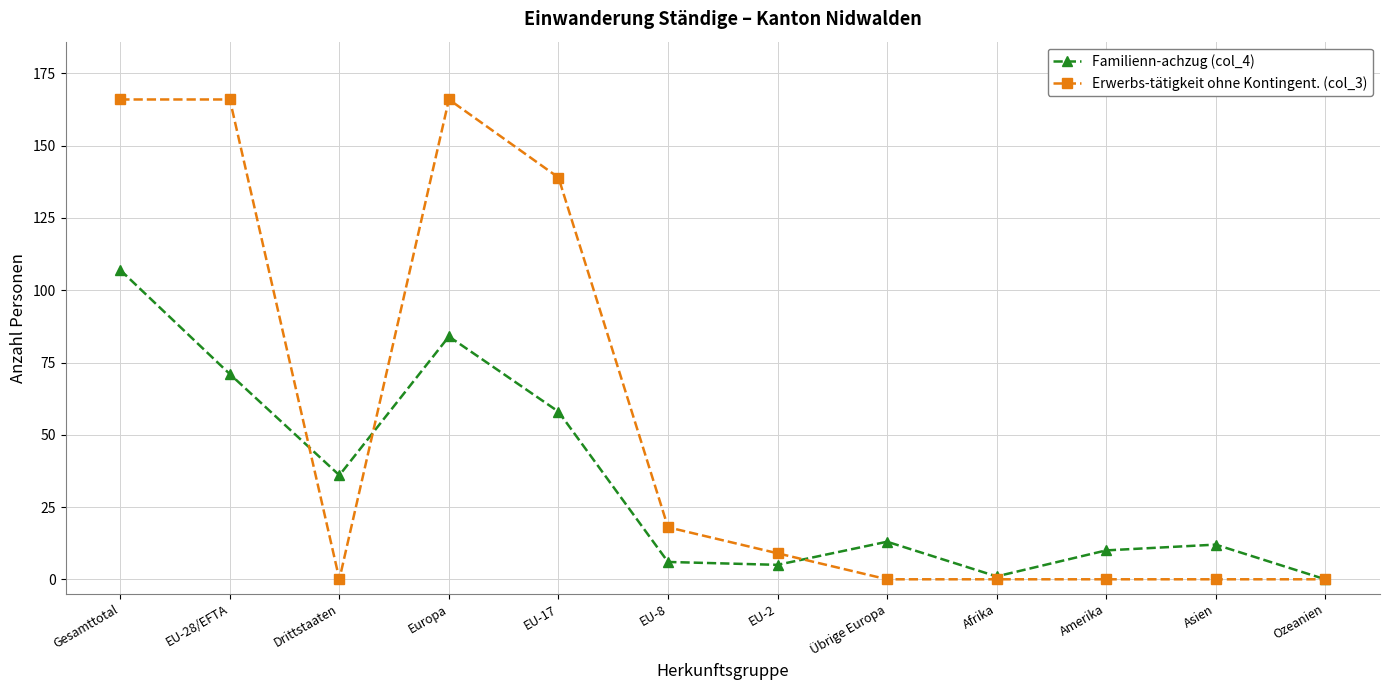

Between which two adjacent categories do Familienn­achzug (col_4) and Erwerbs­tätigkeit ohne Kontingent. (col_3) first intersect?

EU-28/EFTA and Drittstaaten